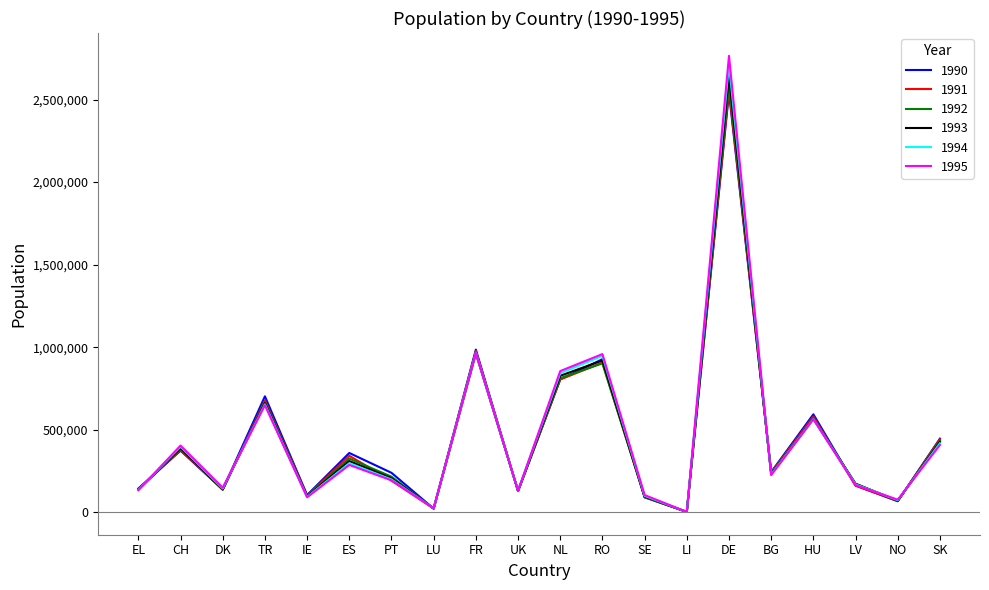

Is the value of 1995 at CH greater than the value of 1992 at IE?

Yes